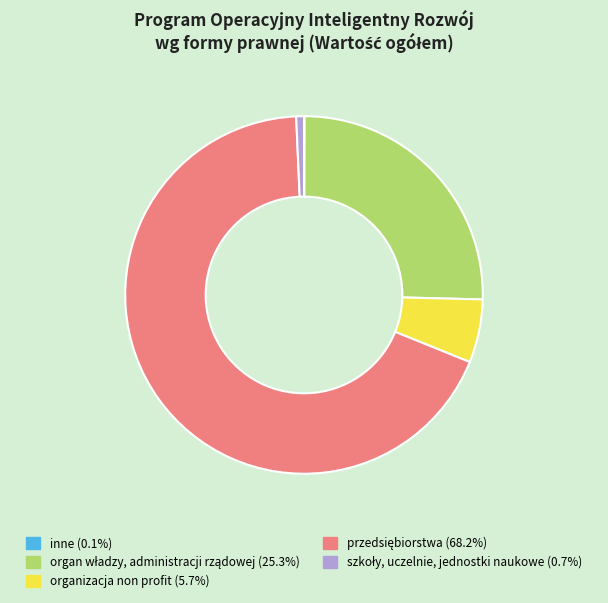

Does organizacja non profit account for over 50% of the chart?

No